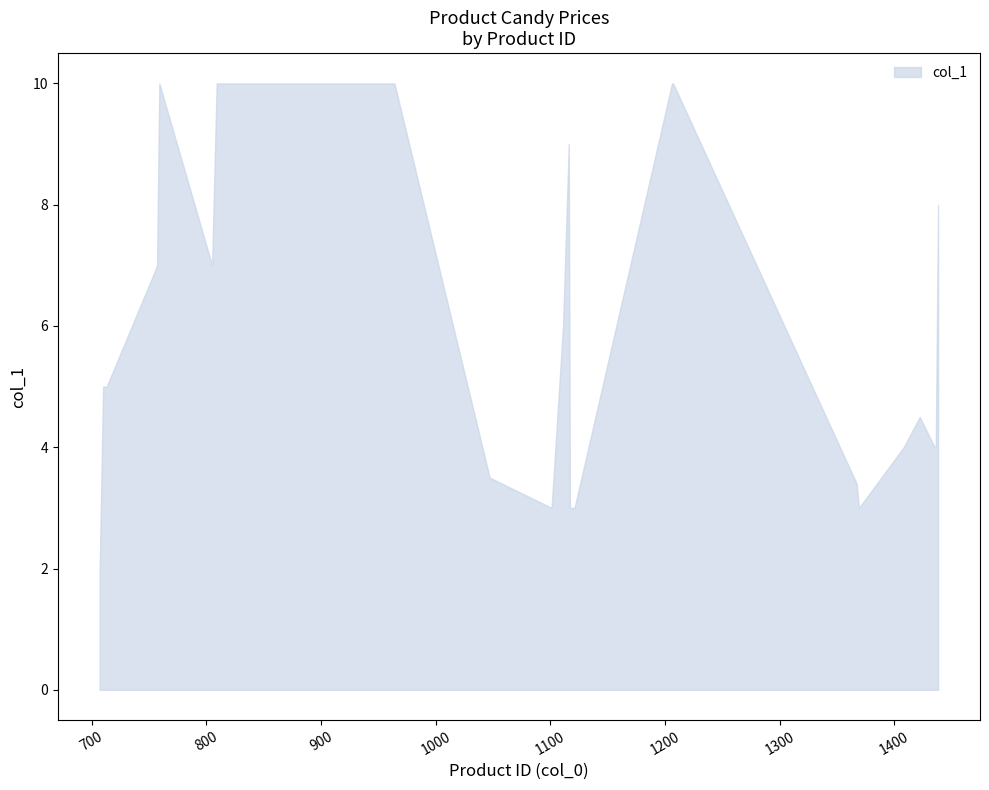

List the labels in order of value, largest first.

759, 809, 1206, 963, 1207, 964, 1116, 1438, 805, 757, 755, 1111, 713, 710, 1422, 1436, 1408, 1435, 1047, 1367, 1121, 1369, 1101, 1117, 707